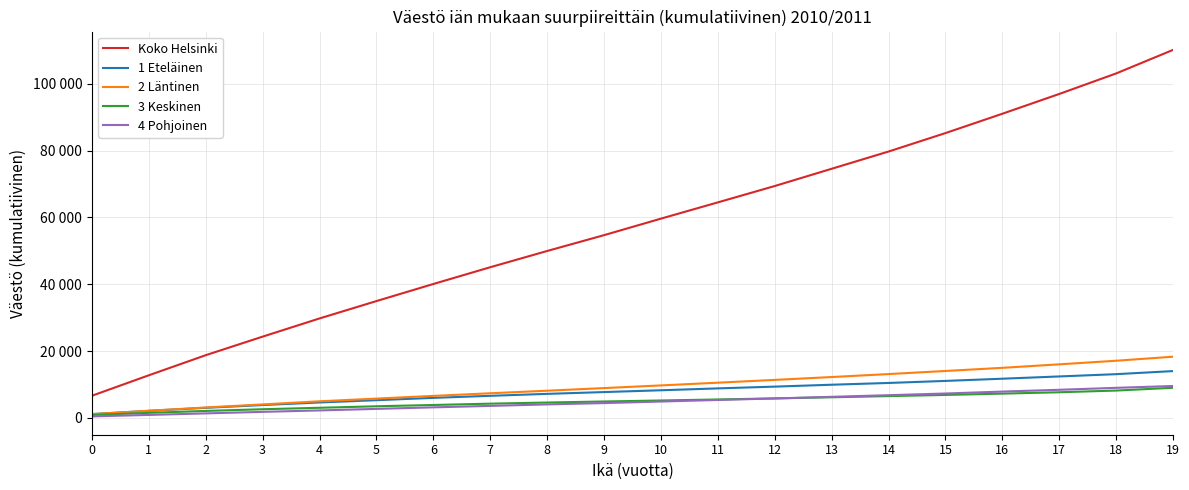

Which series changed the most between 0 and 1?

Koko Helsinki